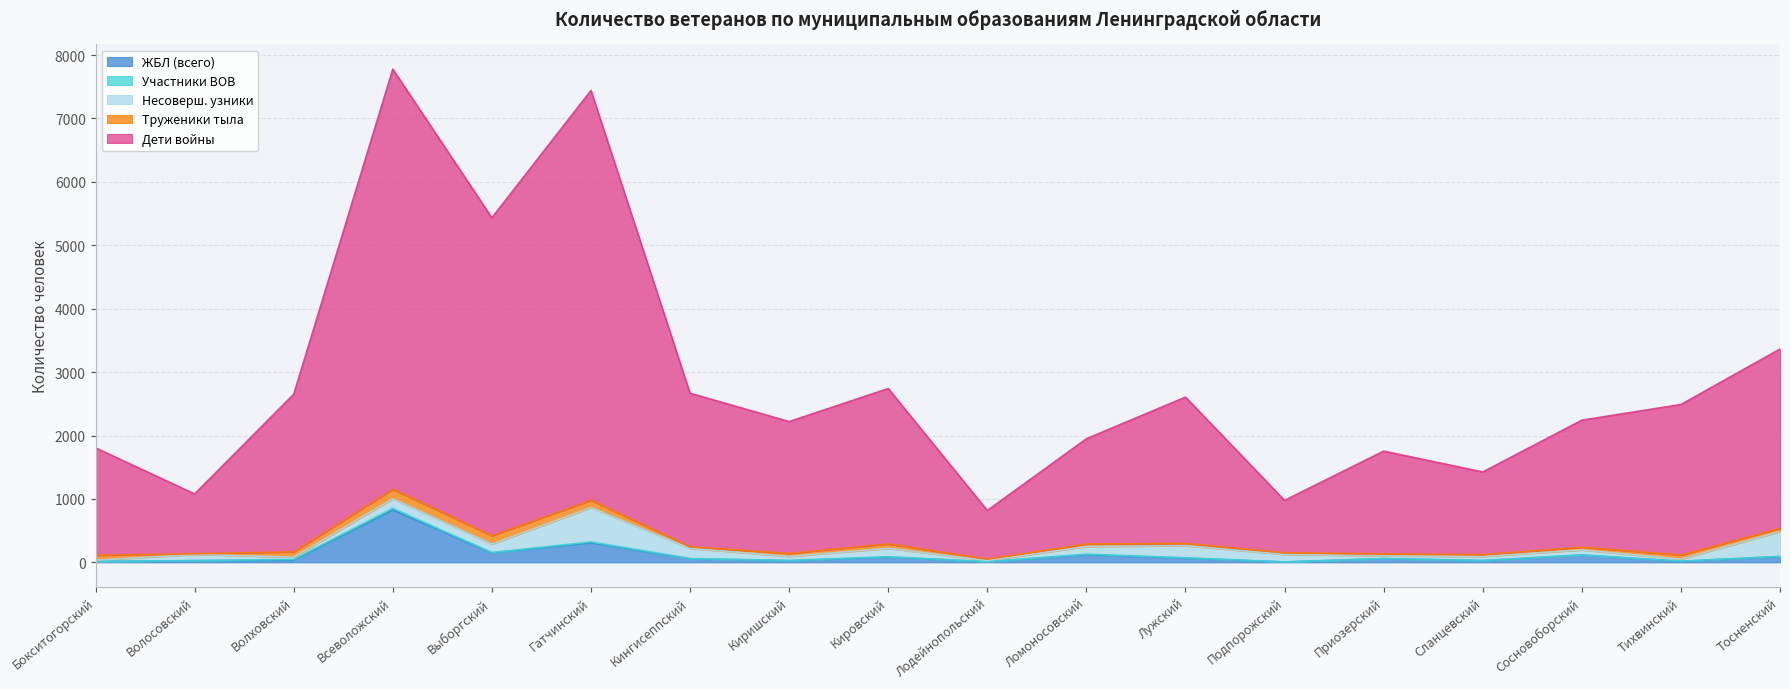

Is it true that Несоверш. узники equals 63 at Киришский?

True